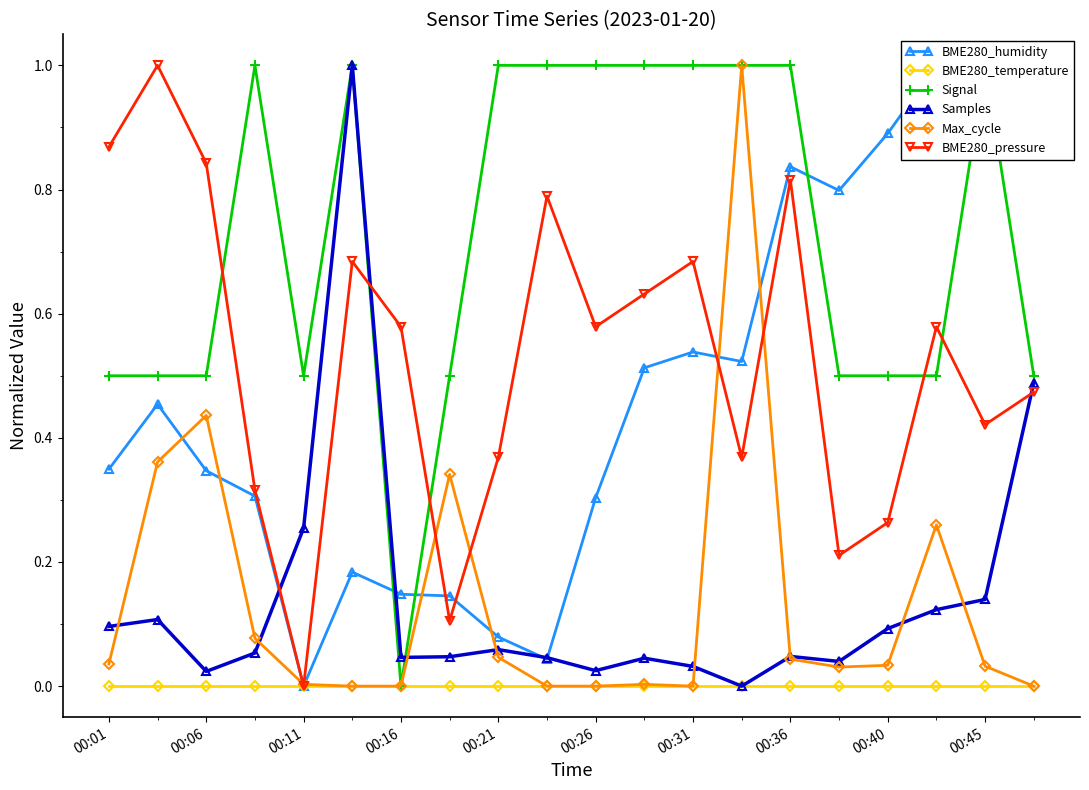

Which series has the widest spread of values?

BME280_humidity